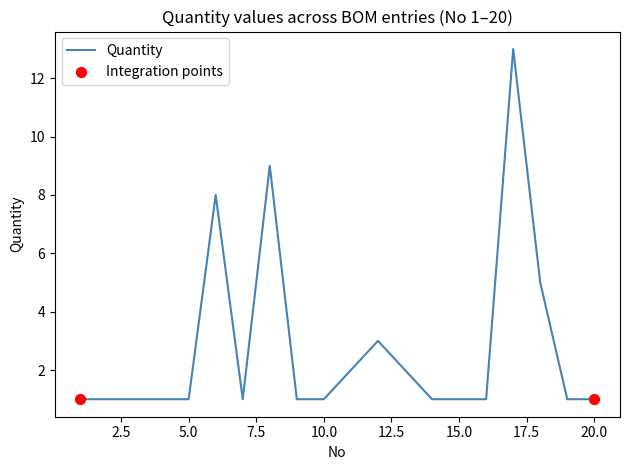

What is the greatest value displayed?

13